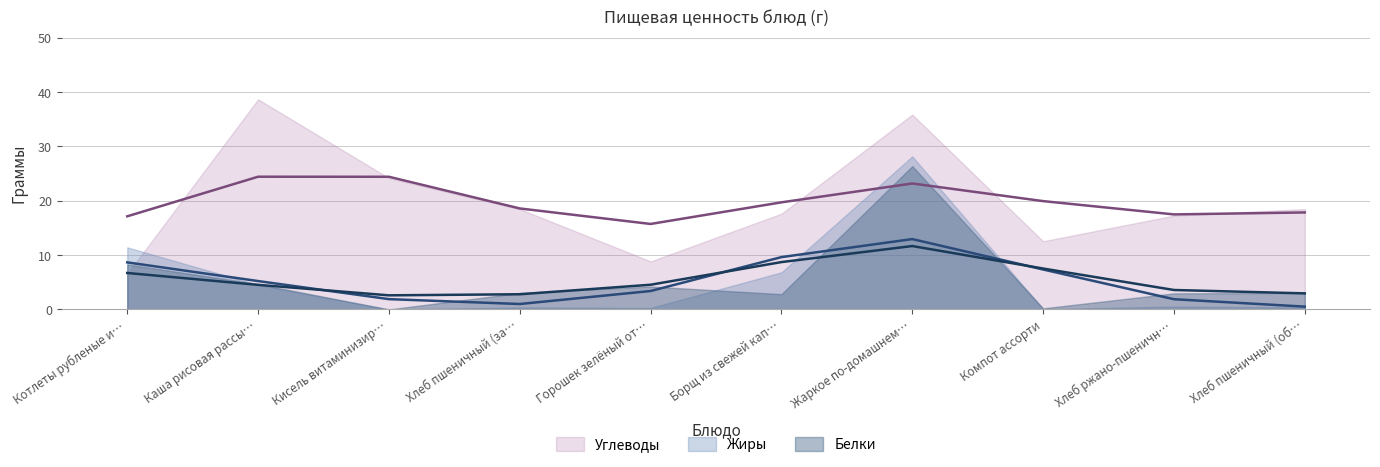

How many categories are shown in the chart?

10